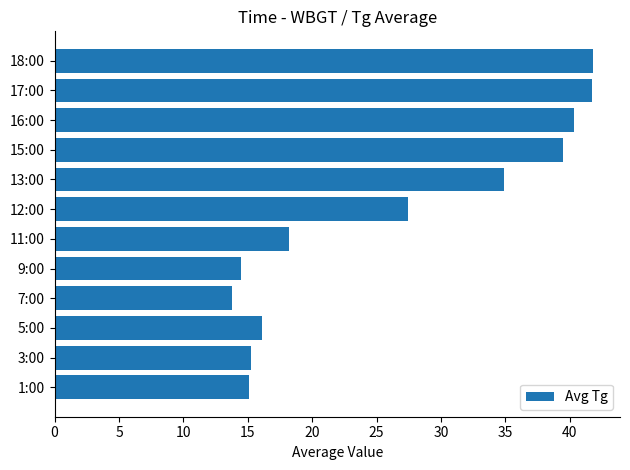

What is the average value?

26.5